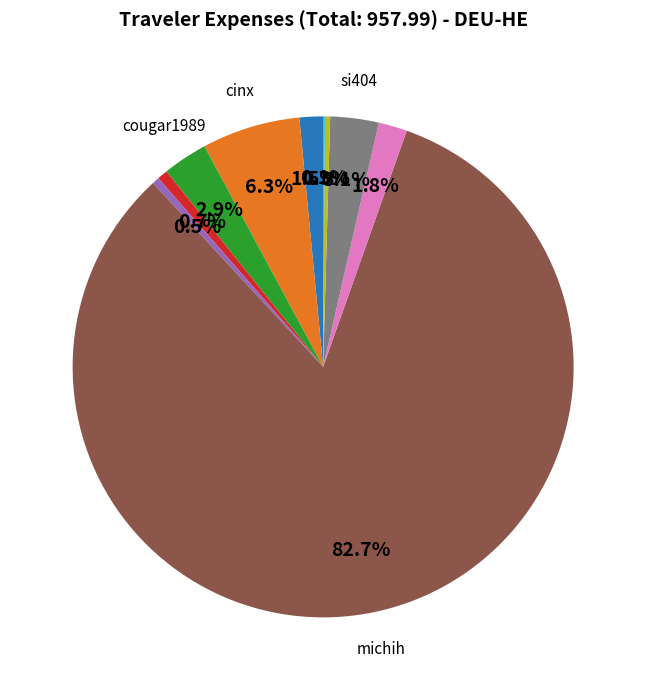

Does any single category account for the majority?

Yes